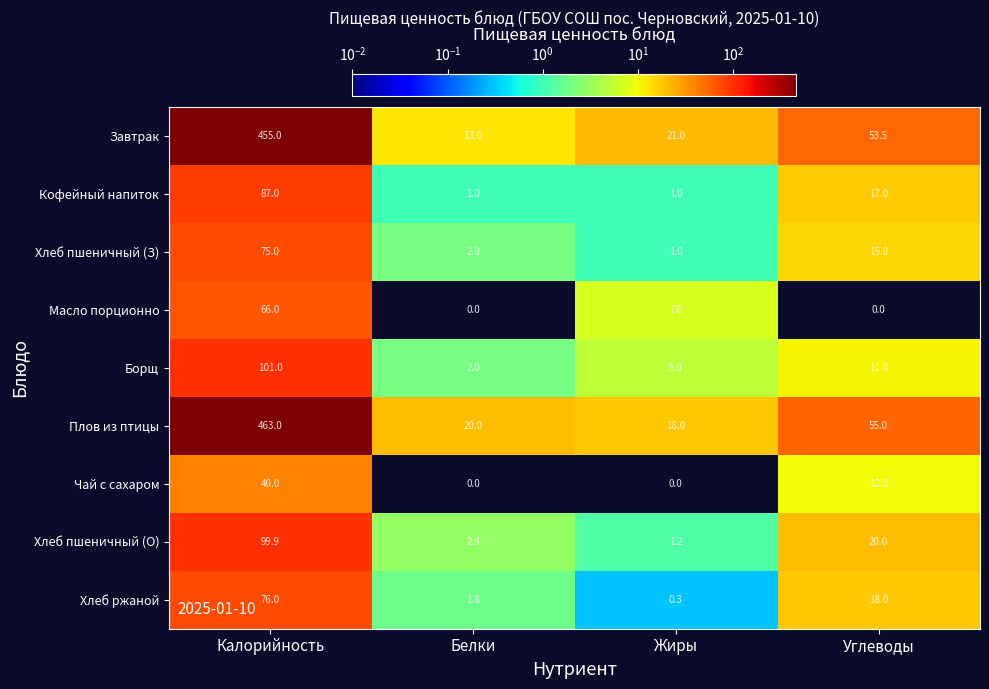

The Масло порционно series shows 7.0 at Жиры. True or false?

True